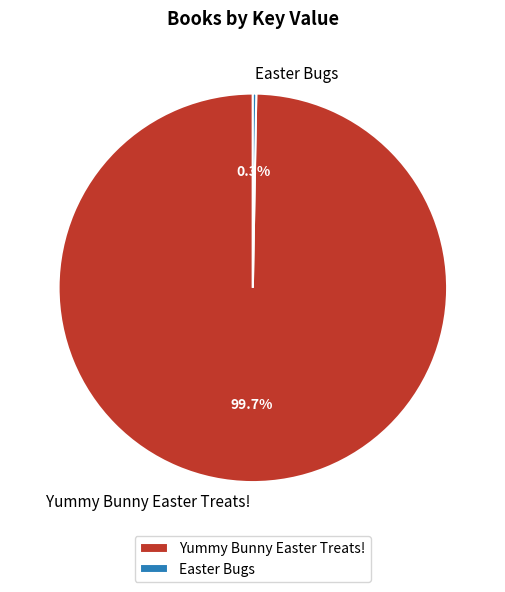

Count the number of slices in the pie.

2